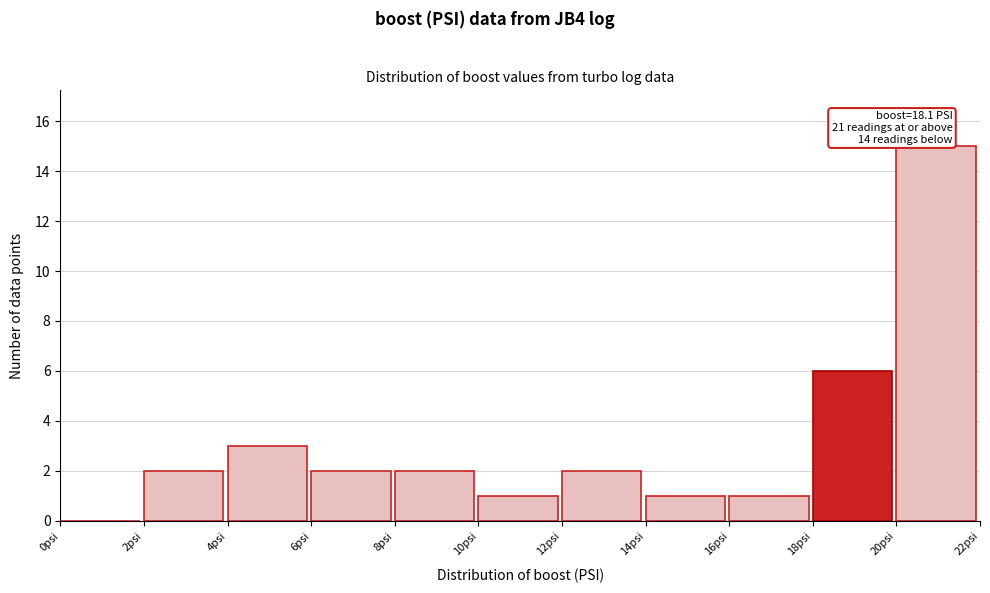

Over which range of the x-axis is the bar tallest?

20 to 22